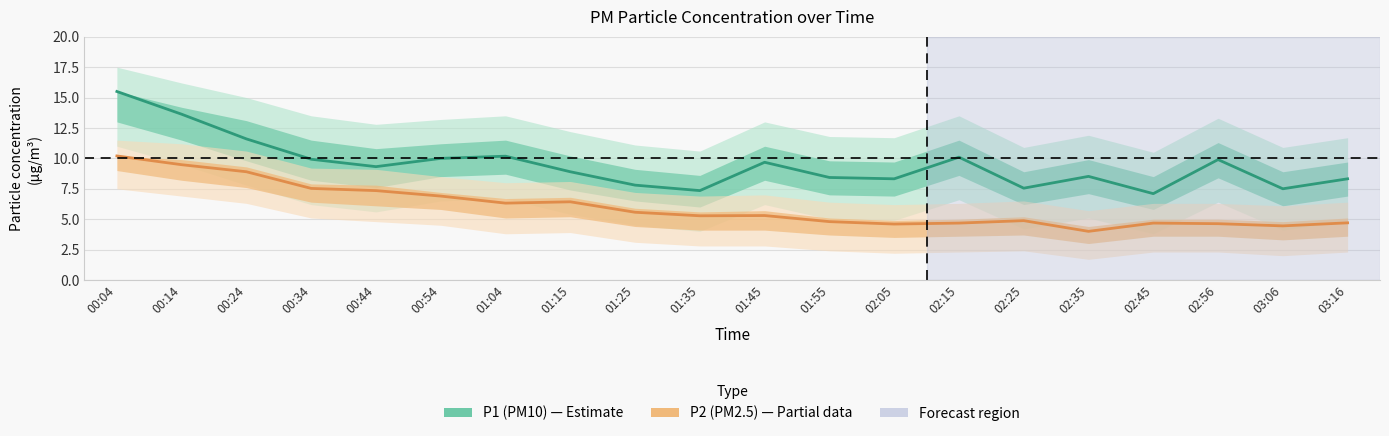

Where does the P2 (PM2.5) series first go above 5?

00:04